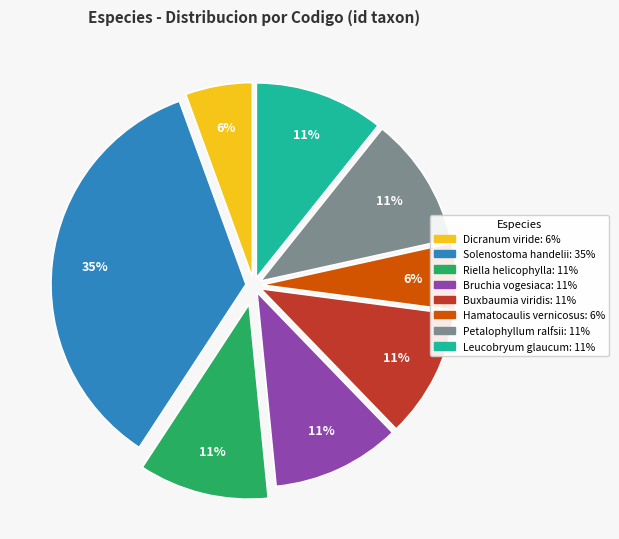

Combined, do Dicranum viride and Petalophyllum ralfsii account for over 50%?

No